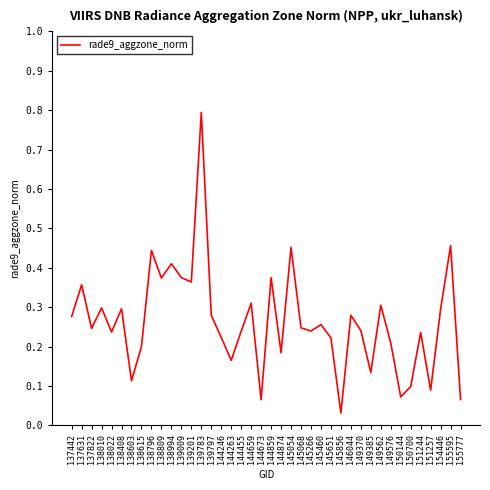

Count the number of categories in the chart.

40